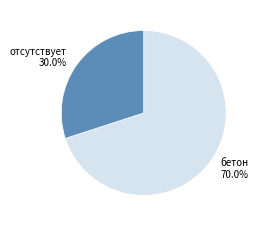

What is the largest slice in the pie chart?

бетон